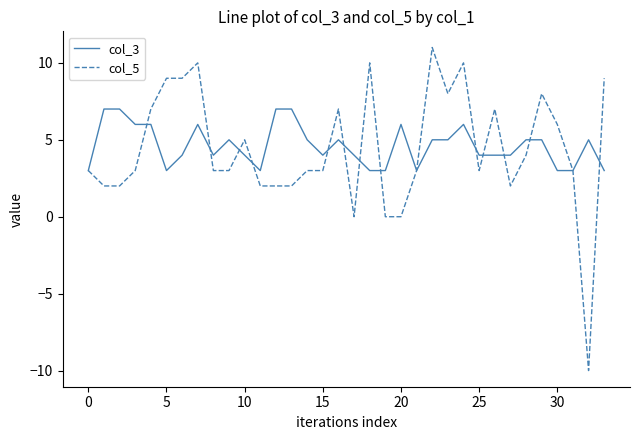

Which series has the widest spread of values?

col_5